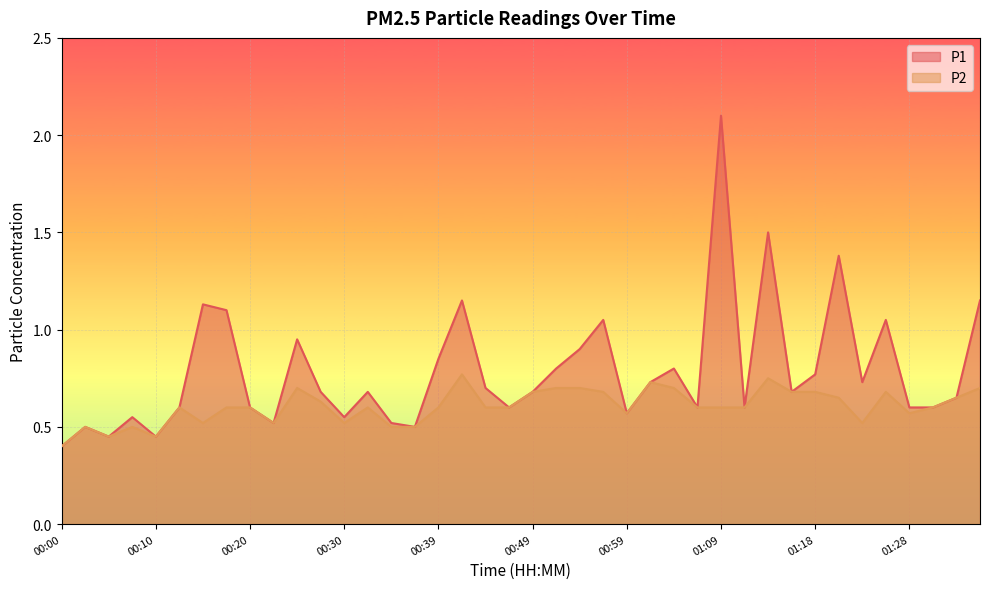

What is the total value across all series at 00:32?

1.3